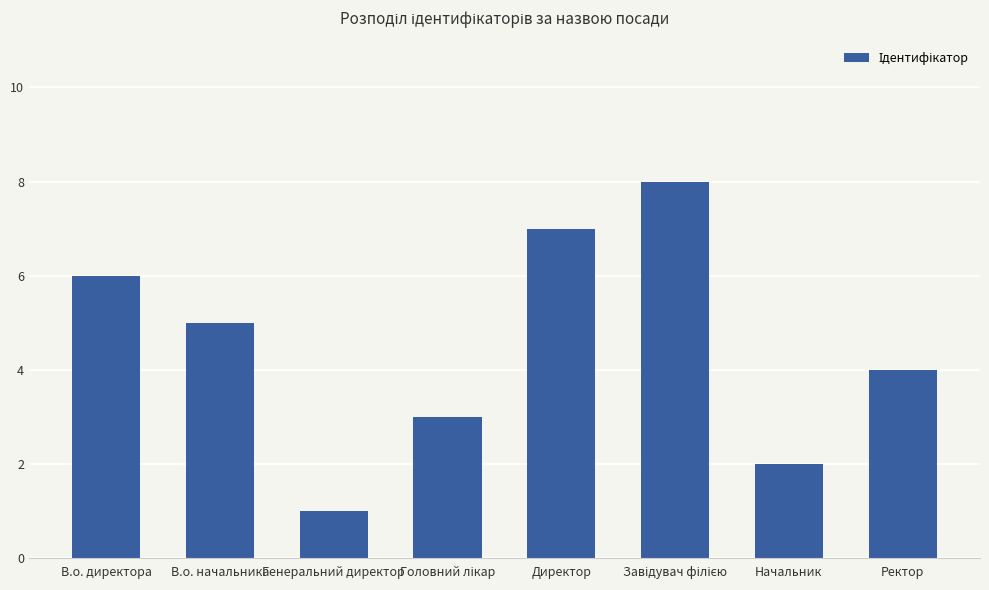

What is the label of the 3rd bar from the left?

Генеральний директор